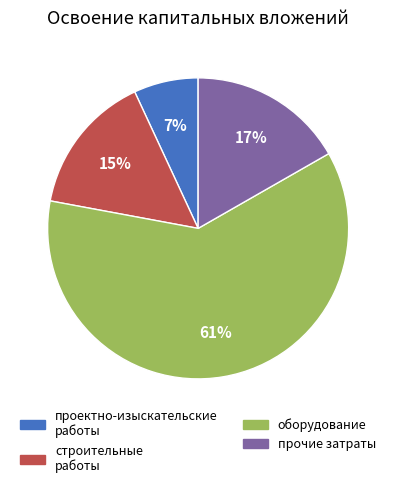

To the nearest percent, what portion does прочие затраты represent?

17%